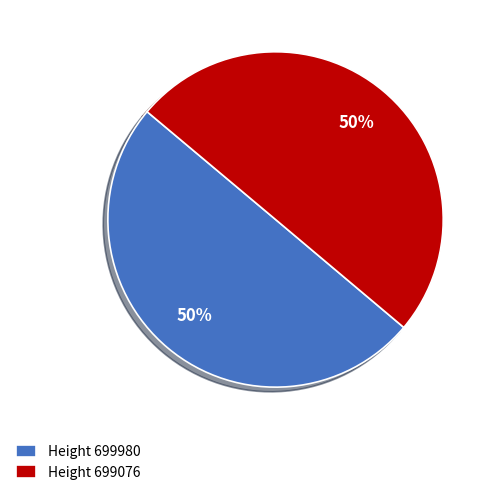

The Height 699076 slice represents 41% of the pie. True or false?

False